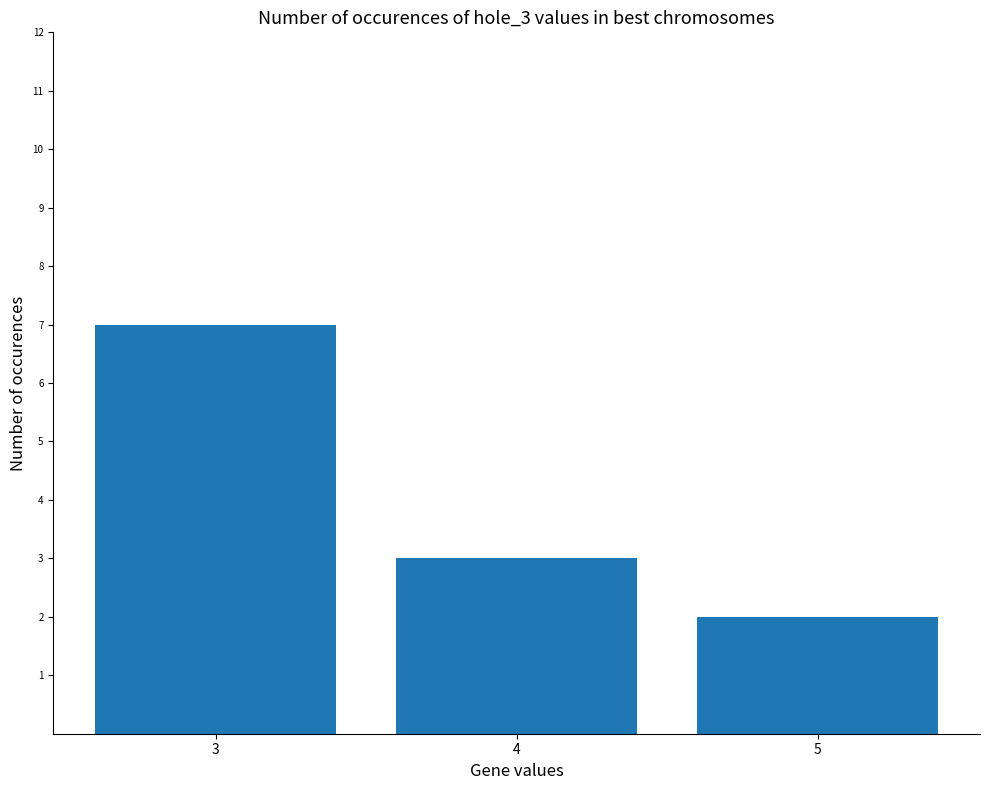

The value at 5 is 1. True or false?

False